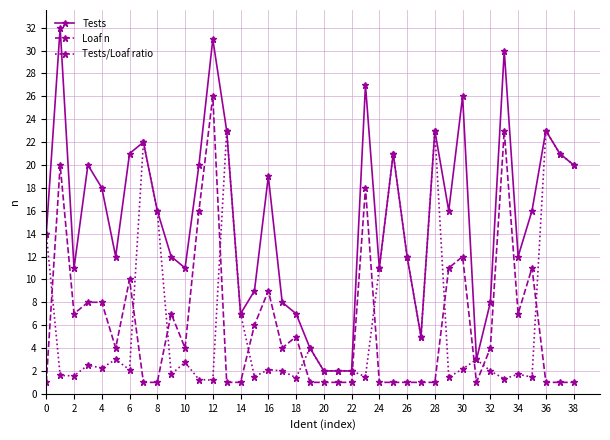

True or false: Tests has more than 0 interior local peaks.

True